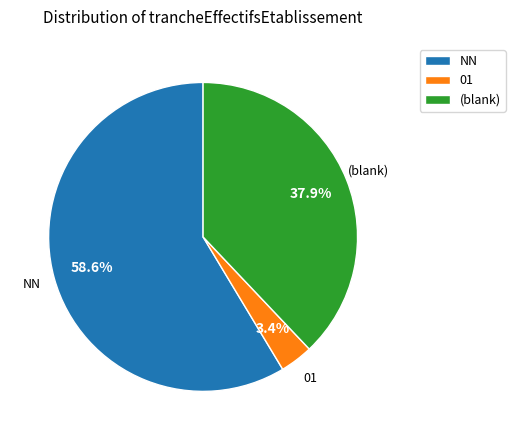

To the nearest percent, what portion does NN represent?

59%